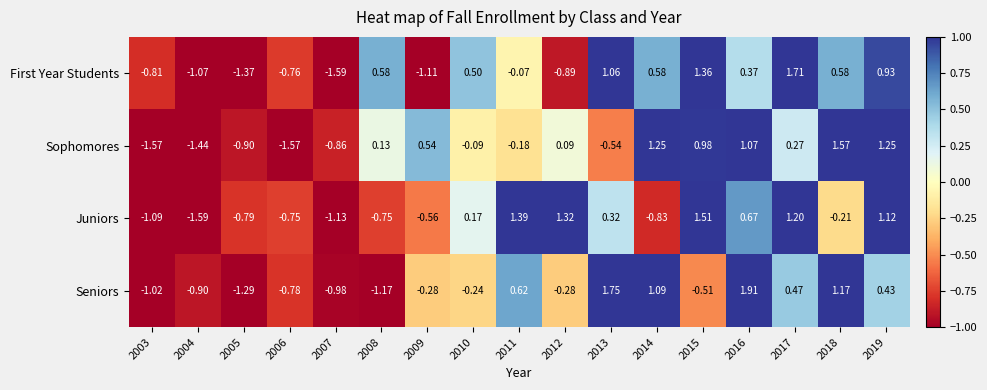

Which series has the largest range (max minus min)?

First Year Students